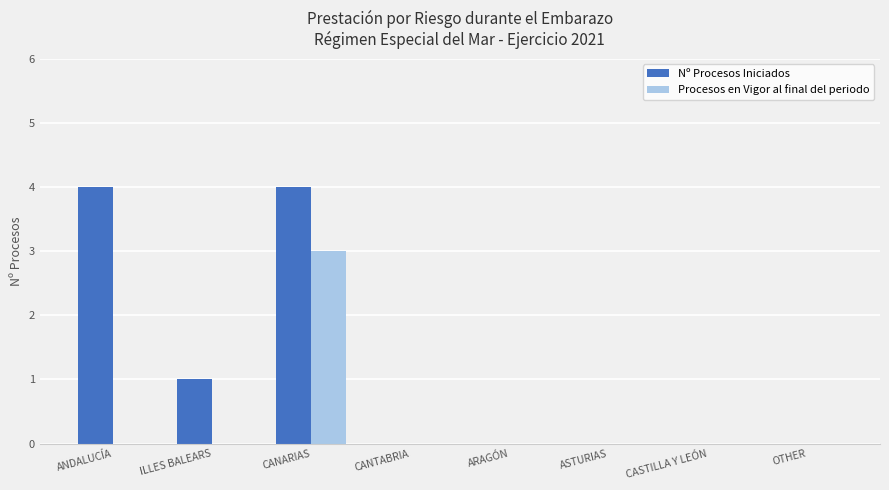

Reading right to left, transcribe all the data shown in this chart.

Nº Procesos Iniciados: OTHER=0	CASTILLA Y LEÓN=0	ASTURIAS=0	ARAGÓN=0	CANTABRIA=0	CANARIAS=4	ILLES BALEARS=1	ANDALUCÍA=4
Procesos en Vigor al final del periodo: OTHER=0	CASTILLA Y LEÓN=0	ASTURIAS=0	ARAGÓN=0	CANTABRIA=0	CANARIAS=3	ILLES BALEARS=0	ANDALUCÍA=0